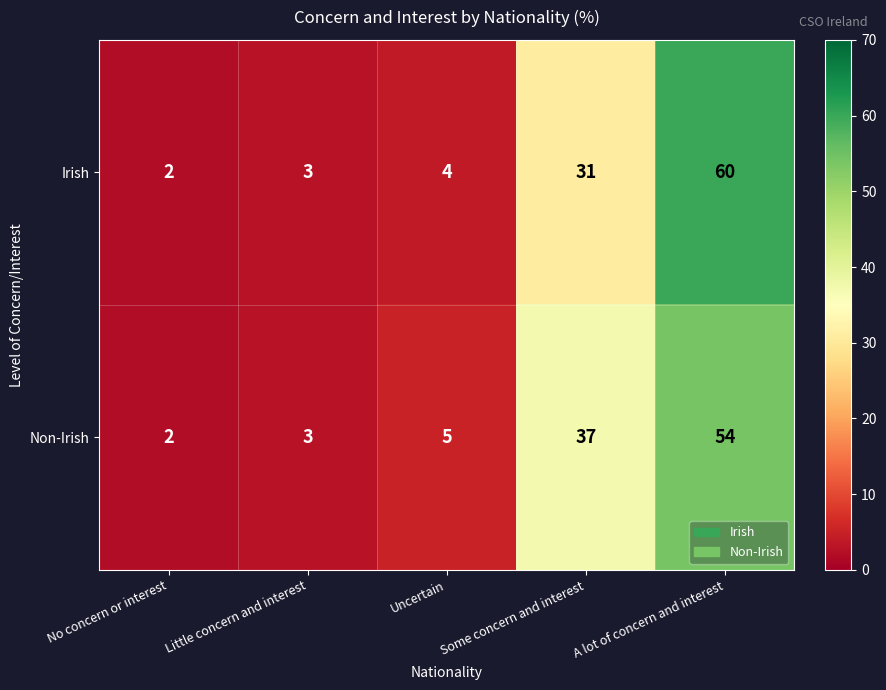

What is the sum of all Non-Irish values?

101